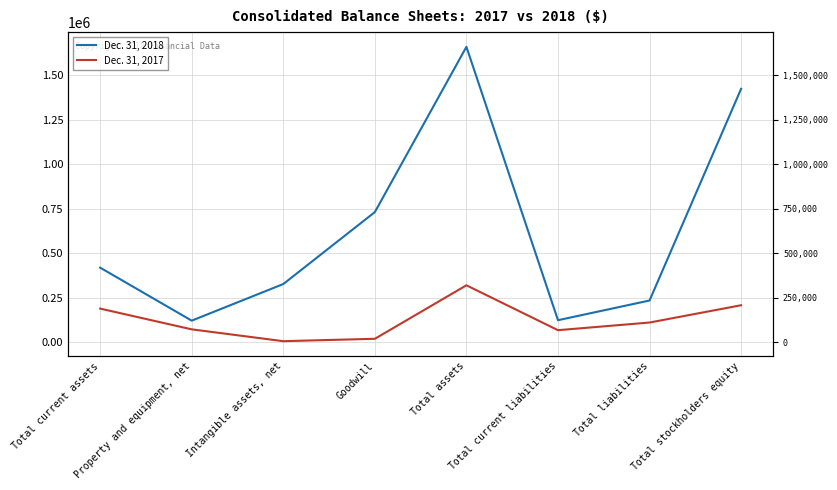

Rank the series by their average value, from lowest to highest.

Dec. 31, 2017, Dec. 31, 2018